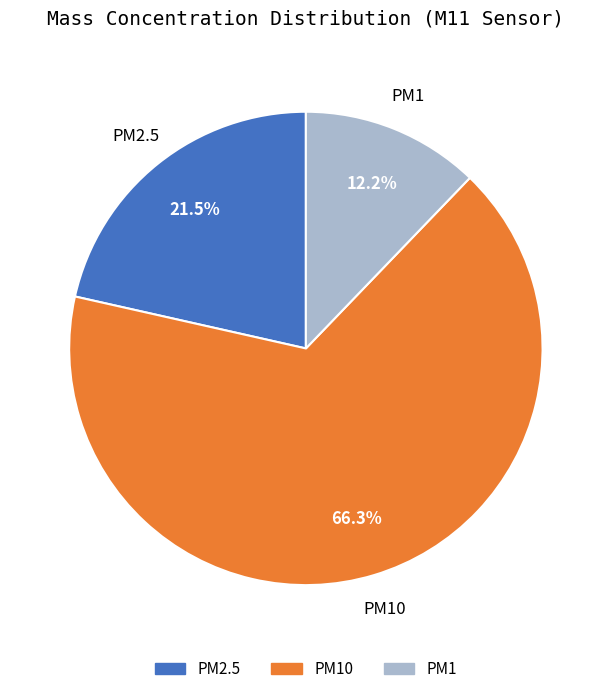

Does PM1 account for over 50% of the chart?

No